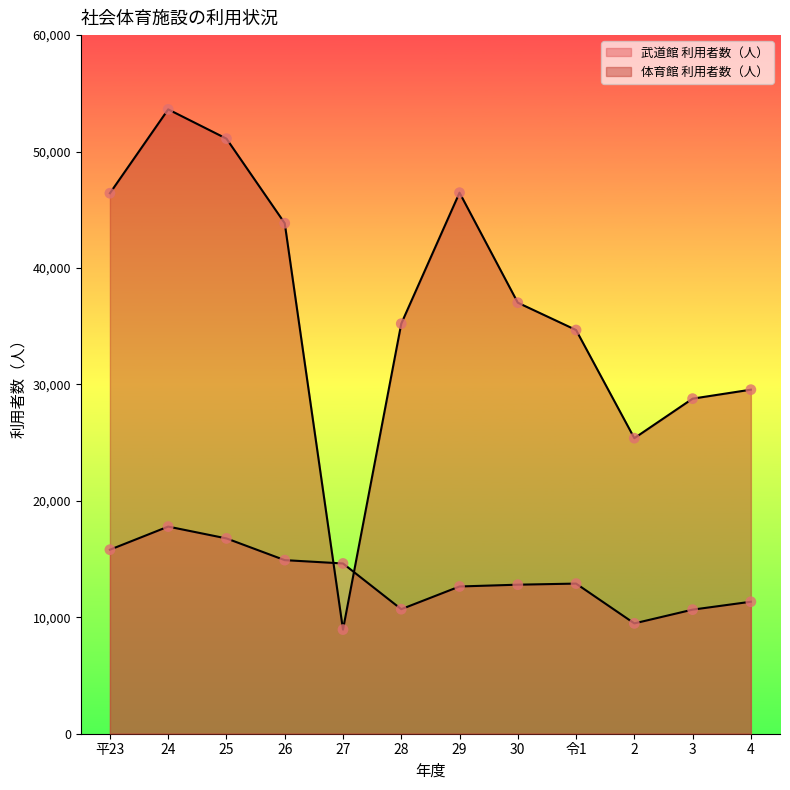

Is the value of 体育館 利用者数（人） at 26 greater than the value of 武道館 利用者数（人） at 2?

Yes